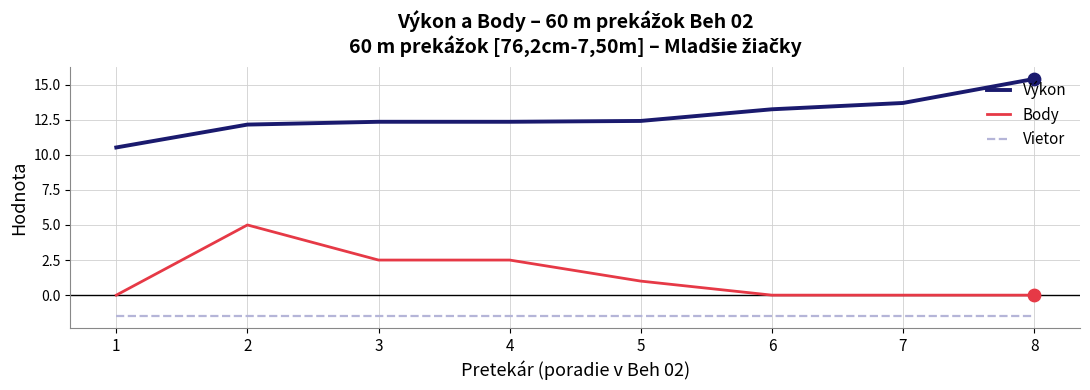

At how many categories does at least one series exceed 1?

8